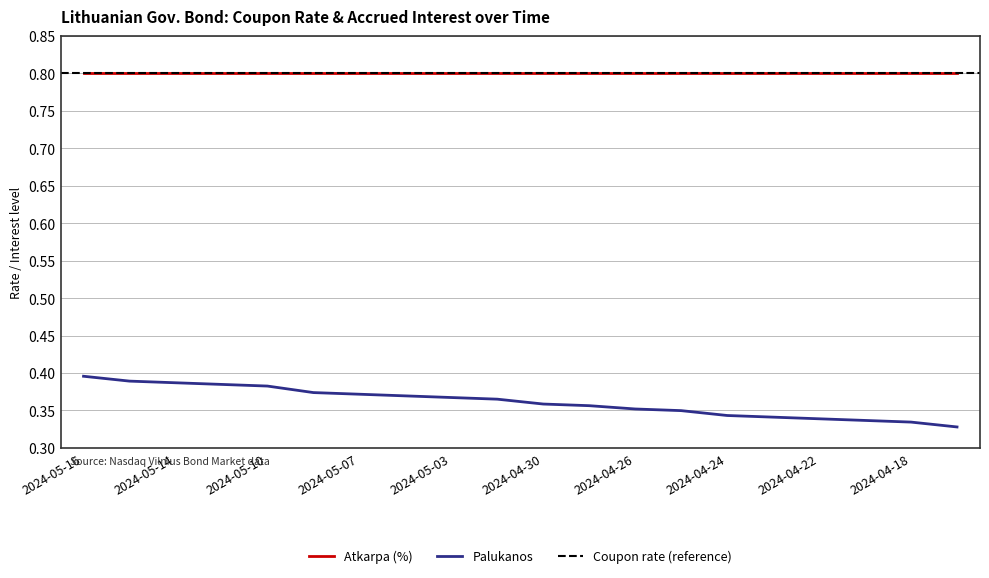

Reading left to right, what are all the values shown in this chart?

0.4	0.4	0.4	0.4	0.4	0.4	0.4	0.4	0.4	0.4	0.4	0.4	0.4	0.3	0.3	0.3	0.3	0.3	0.3	0.3